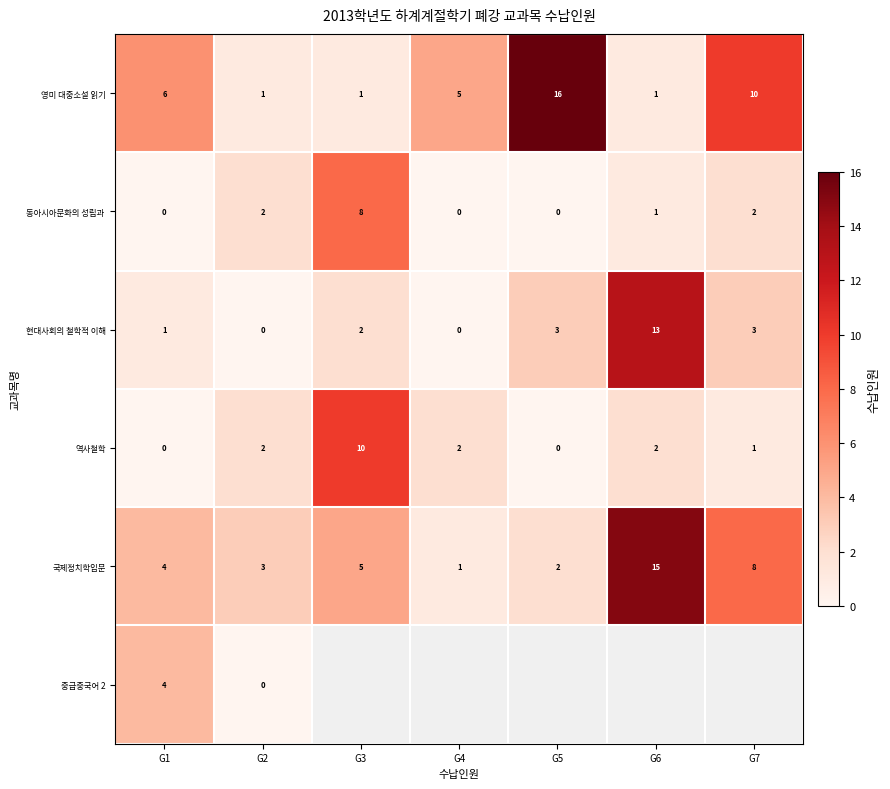

The value of 역사철학 at G6 is 3. True or false?

False